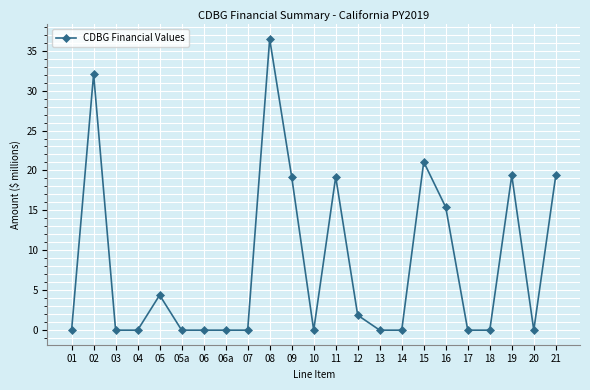

At which category does the data reach its first local peak?

02